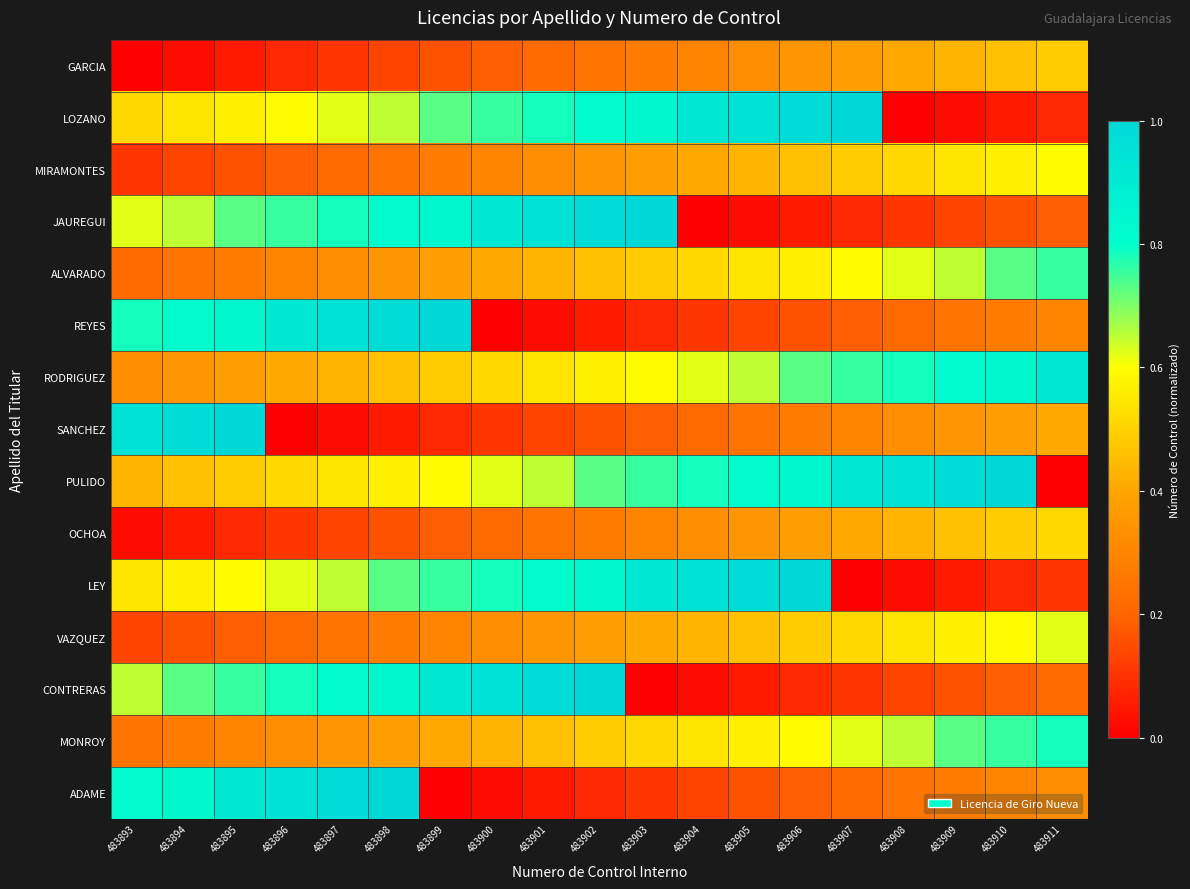

Reading left to right, transcribe all the data shown in this chart.

GARCIA: 483893=0.0	483894=0.0	483895=0.1	483896=0.1	483897=0.1	483898=0.1	483899=0.2	483900=0.2	483901=0.2	483902=0.2	483903=0.3	483904=0.3	483905=0.3	483906=0.4	483907=0.4	483908=0.4	483909=0.4	483910=0.5	483911=0.5
LOZANO: 483893=0.5	483894=0.5	483895=0.6	483896=0.6	483897=0.6	483898=0.6	483899=0.7	483900=0.8	483901=0.8	483902=0.8	483903=0.8	483904=0.9	483905=0.9	483906=1.0	483907=1.0	483908=0.0	483909=0.0	483910=0.1	483911=0.1
MIRAMONTES: 483893=0.1	483894=0.1	483895=0.2	483896=0.2	483897=0.2	483898=0.2	483899=0.3	483900=0.3	483901=0.3	483902=0.4	483903=0.4	483904=0.4	483905=0.4	483906=0.5	483907=0.5	483908=0.5	483909=0.5	483910=0.6	483911=0.6
JAUREGUI: 483893=0.6	483894=0.6	483895=0.7	483896=0.8	483897=0.8	483898=0.8	483899=0.8	483900=0.9	483901=0.9	483902=1.0	483903=1.0	483904=0.0	483905=0.0	483906=0.1	483907=0.1	483908=0.1	483909=0.1	483910=0.2	483911=0.2
ALVARADO: 483893=0.2	483894=0.2	483895=0.3	483896=0.3	483897=0.3	483898=0.4	483899=0.4	483900=0.4	483901=0.4	483902=0.5	483903=0.5	483904=0.5	483905=0.5	483906=0.6	483907=0.6	483908=0.6	483909=0.6	483910=0.7	483911=0.8
REYES: 483893=0.8	483894=0.8	483895=0.8	483896=0.9	483897=0.9	483898=1.0	483899=1.0	483900=0.0	483901=0.0	483902=0.1	483903=0.1	483904=0.1	483905=0.1	483906=0.2	483907=0.2	483908=0.2	483909=0.2	483910=0.3	483911=0.3
RODRIGUEZ: 483893=0.3	483894=0.4	483895=0.4	483896=0.4	483897=0.4	483898=0.5	483899=0.5	483900=0.5	483901=0.5	483902=0.6	483903=0.6	483904=0.6	483905=0.6	483906=0.7	483907=0.8	483908=0.8	483909=0.8	483910=0.8	483911=0.9
SANCHEZ: 483893=0.9	483894=1.0	483895=1.0	483896=0.0	483897=0.0	483898=0.1	483899=0.1	483900=0.1	483901=0.1	483902=0.2	483903=0.2	483904=0.2	483905=0.2	483906=0.3	483907=0.3	483908=0.3	483909=0.4	483910=0.4	483911=0.4
PULIDO: 483893=0.4	483894=0.5	483895=0.5	483896=0.5	483897=0.5	483898=0.6	483899=0.6	483900=0.6	483901=0.6	483902=0.7	483903=0.8	483904=0.8	483905=0.8	483906=0.8	483907=0.9	483908=0.9	483909=1.0	483910=1.0	483911=0.0
OCHOA: 483893=0.0	483894=0.1	483895=0.1	483896=0.1	483897=0.1	483898=0.2	483899=0.2	483900=0.2	483901=0.2	483902=0.3	483903=0.3	483904=0.3	483905=0.4	483906=0.4	483907=0.4	483908=0.4	483909=0.5	483910=0.5	483911=0.5
LEY: 483893=0.5	483894=0.6	483895=0.6	483896=0.6	483897=0.6	483898=0.7	483899=0.8	483900=0.8	483901=0.8	483902=0.8	483903=0.9	483904=0.9	483905=1.0	483906=1.0	483907=0.0	483908=0.0	483909=0.1	483910=0.1	483911=0.1
VAZQUEZ: 483893=0.1	483894=0.2	483895=0.2	483896=0.2	483897=0.2	483898=0.3	483899=0.3	483900=0.3	483901=0.4	483902=0.4	483903=0.4	483904=0.4	483905=0.5	483906=0.5	483907=0.5	483908=0.5	483909=0.6	483910=0.6	483911=0.6
CONTRERAS: 483893=0.6	483894=0.7	483895=0.8	483896=0.8	483897=0.8	483898=0.8	483899=0.9	483900=0.9	483901=1.0	483902=1.0	483903=0.0	483904=0.0	483905=0.1	483906=0.1	483907=0.1	483908=0.1	483909=0.2	483910=0.2	483911=0.2
MONROY: 483893=0.2	483894=0.3	483895=0.3	483896=0.3	483897=0.4	483898=0.4	483899=0.4	483900=0.4	483901=0.5	483902=0.5	483903=0.5	483904=0.5	483905=0.6	483906=0.6	483907=0.6	483908=0.6	483909=0.7	483910=0.8	483911=0.8
ADAME: 483893=0.8	483894=0.8	483895=0.9	483896=0.9	483897=1.0	483898=1.0	483899=0.0	483900=0.0	483901=0.1	483902=0.1	483903=0.1	483904=0.1	483905=0.2	483906=0.2	483907=0.2	483908=0.2	483909=0.3	483910=0.3	483911=0.3